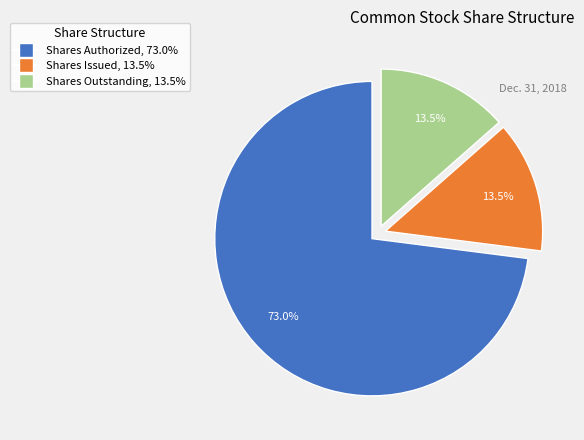

To the nearest percent, what is the combined percentage of Shares Authorized and Shares Issued?

86%